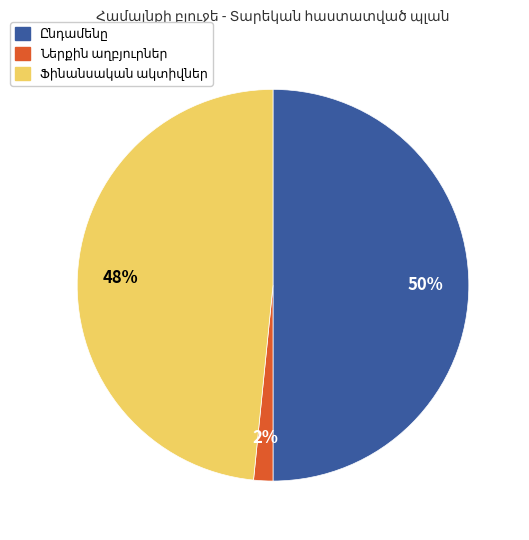

How many slices are in this pie chart?

3